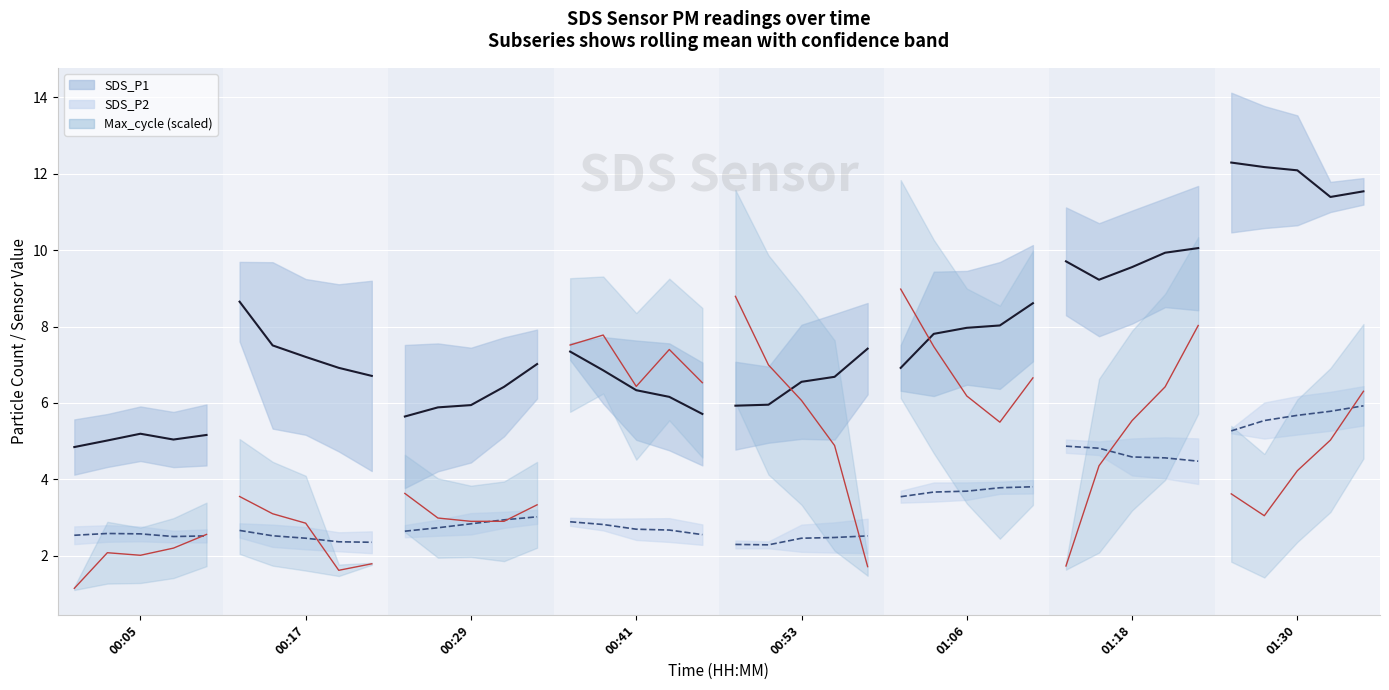

At which category does the chart reach its minimum across all series?

00:05